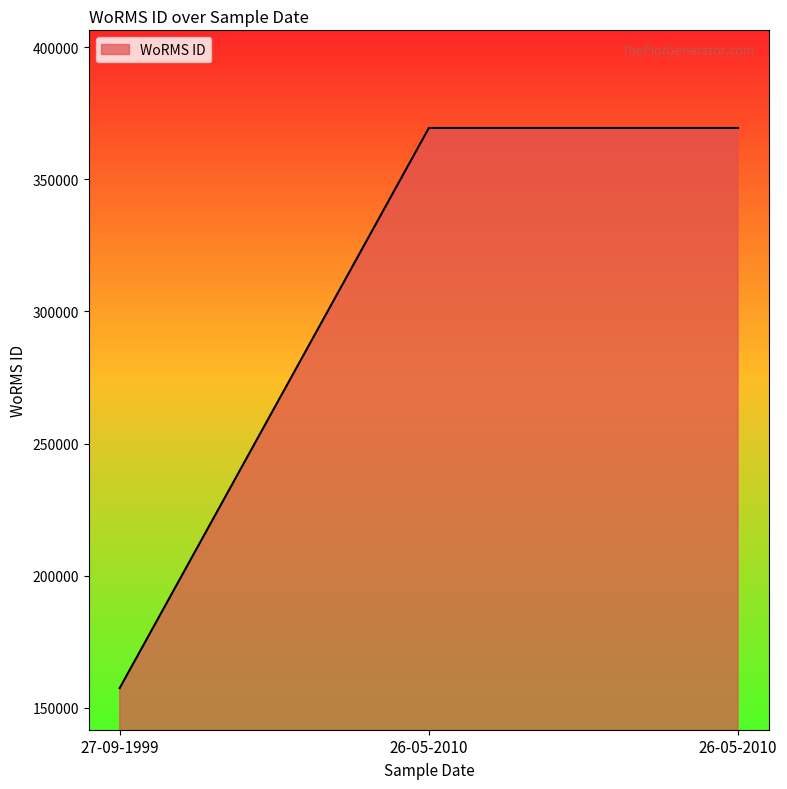

How many values are below 369378?

1